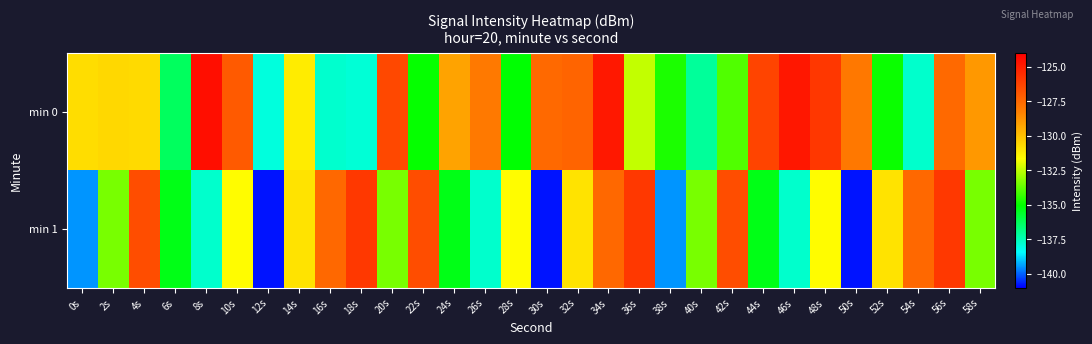

Reading left to right, list all the values displayed in this chart.

min 0: 0s=-130.7	2s=-130.6	4s=-130.7	6s=-136.3	8s=-124.5	10s=-127.0	12s=-138.0	14s=-131.2	16s=-137.8	18s=-137.9	20s=-126.5	22s=-135.0	24s=-129.2	26s=-128.1	28s=-135.1	30s=-127.5	32s=-127.4	34s=-124.9	36s=-132.4	38s=-134.7	40s=-137.1	42s=-134.0	44s=-126.3	46s=-124.8	48s=-125.9	50s=-128.0	52s=-134.9	54s=-137.8	56s=-127.5	58s=-128.9
min 1: 0s=-139.5	2s=-133.4	4s=-126.6	6s=-135.3	8s=-137.8	10s=-131.6	12s=-140.8	14s=-130.9	16s=-127.5	18s=-125.9	20s=-133.4	22s=-126.6	24s=-135.3	26s=-137.8	28s=-131.6	30s=-140.8	32s=-130.9	34s=-127.5	36s=-125.9	38s=-139.5	40s=-133.4	42s=-126.6	44s=-135.3	46s=-137.8	48s=-131.6	50s=-140.8	52s=-130.9	54s=-127.5	56s=-125.9	58s=-133.4